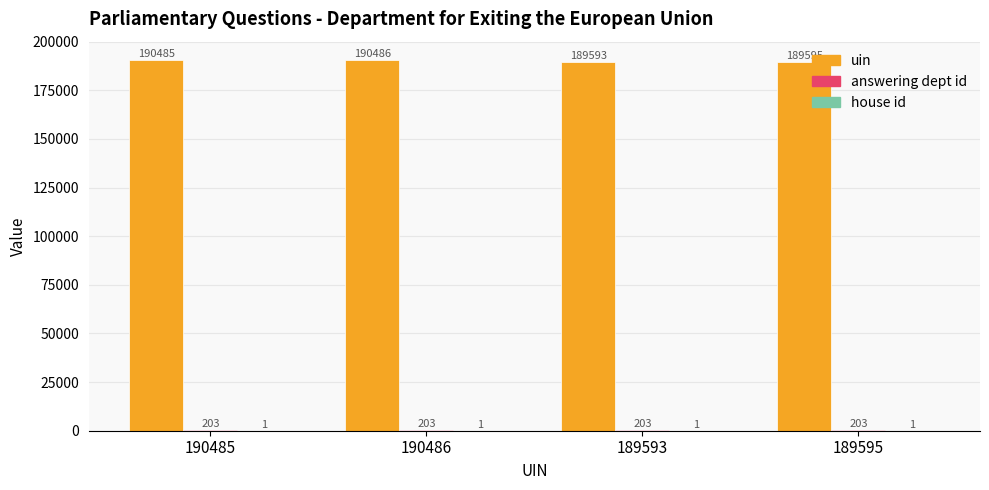

At which category does the chart reach its peak across all series?

190486